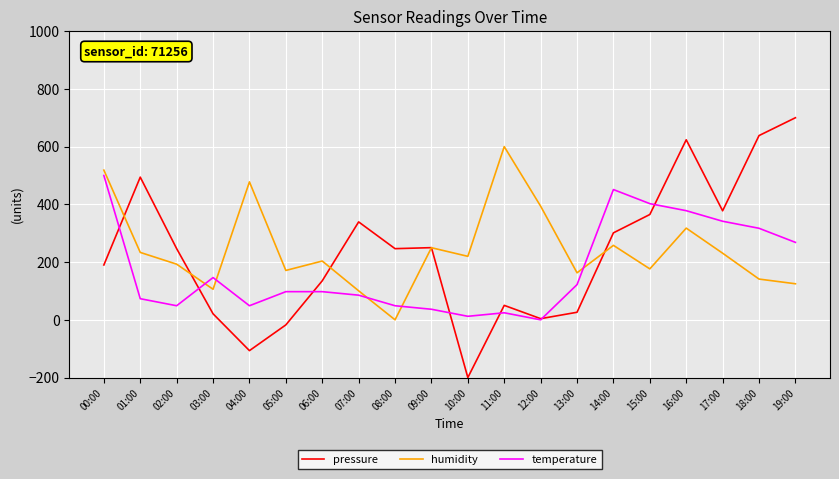

The value of temperature at 16:00 is 582.3. True or false?

False